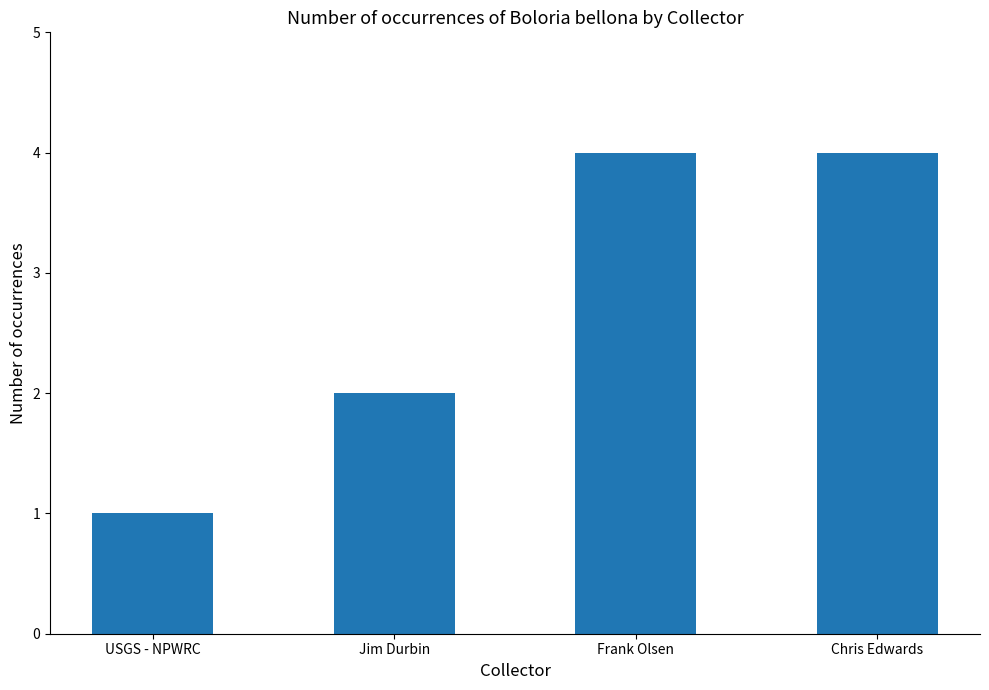

How many data points does each series have?

4